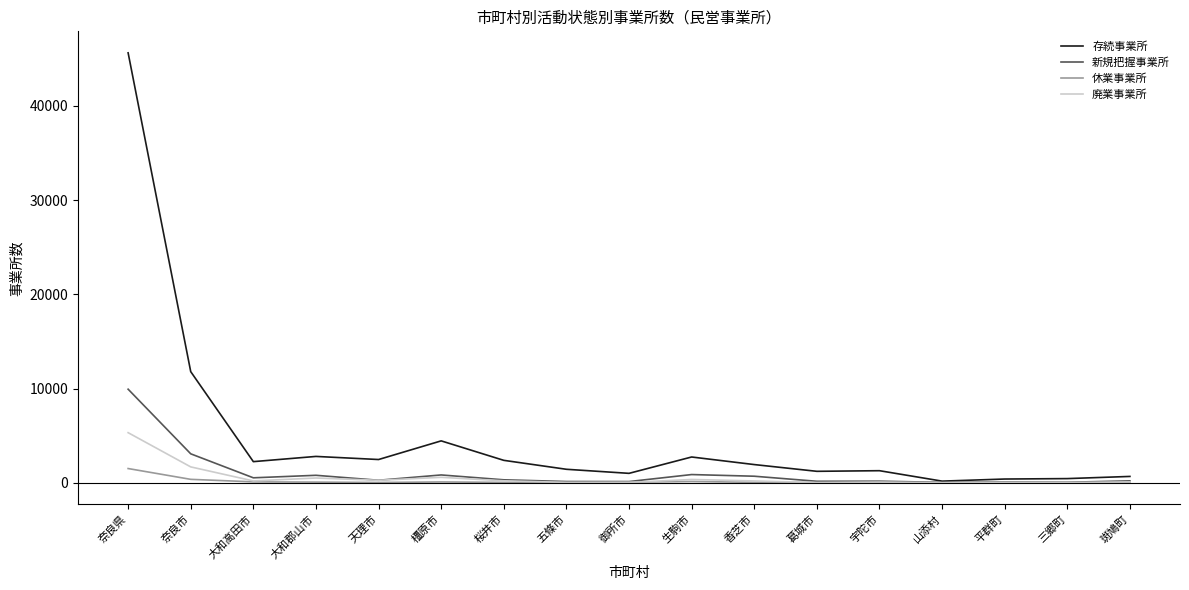

Which series has the widest spread of values?

存続事業所